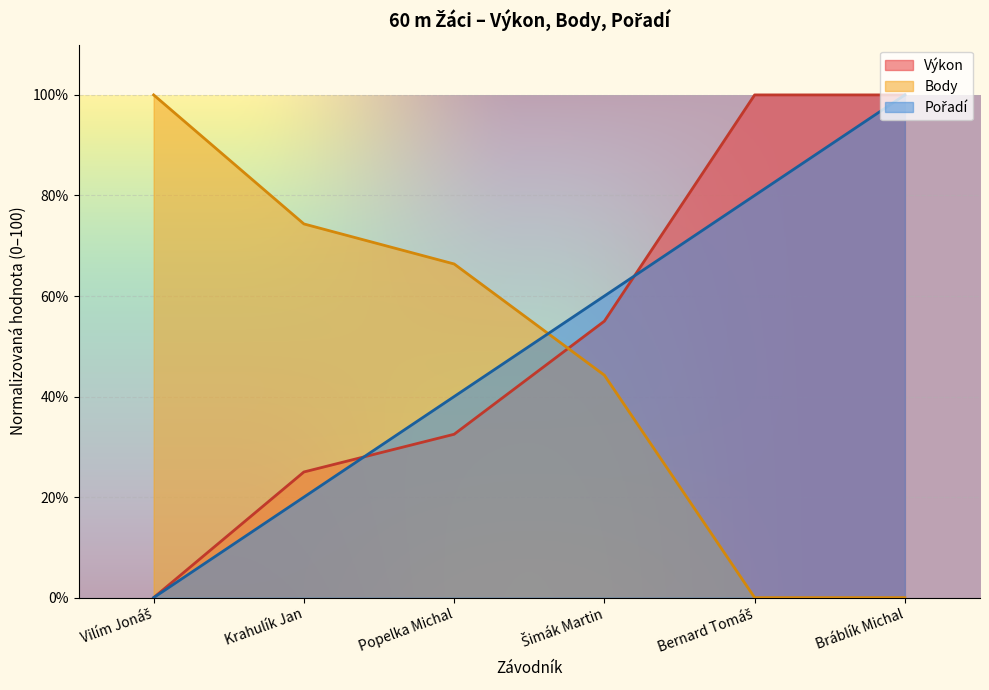

How many Pořadí values are between 20 and 80?

4